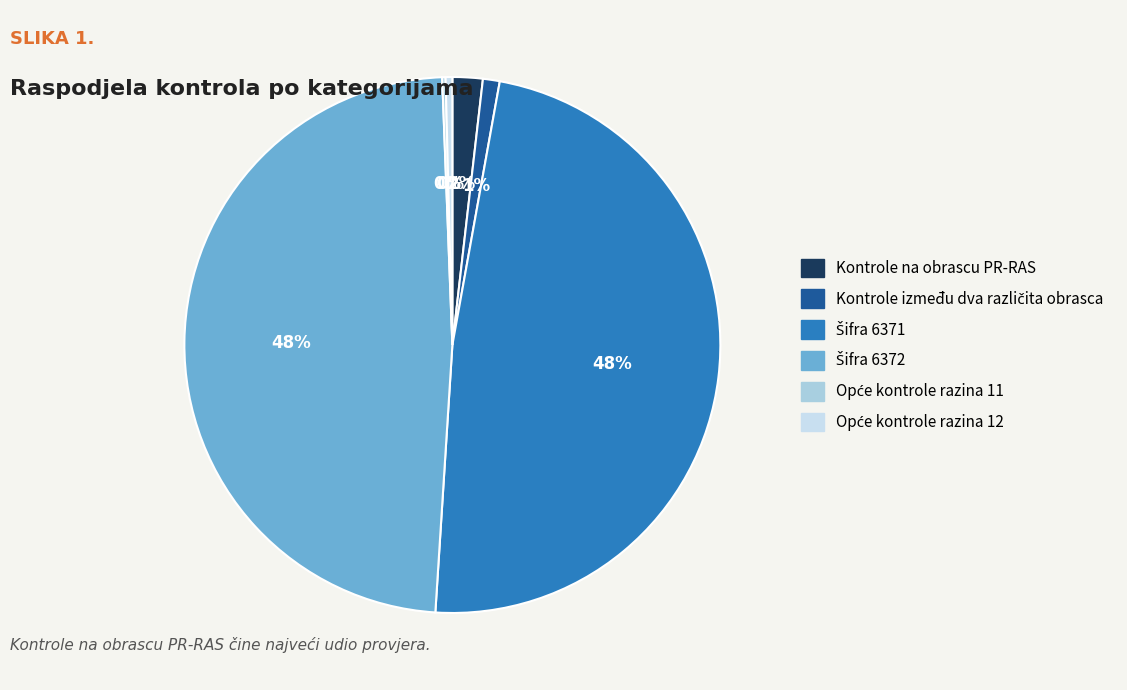

To the nearest percent, what portion does Kontrole između dva različita obrasca represent?

1%